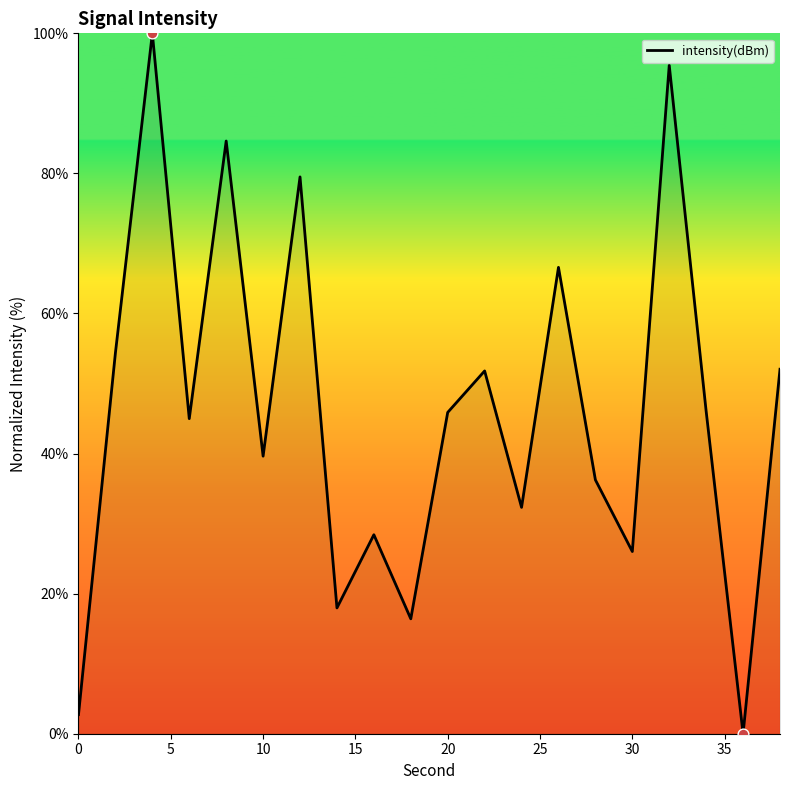

What is the difference between the maximum and minimum values?

100.0